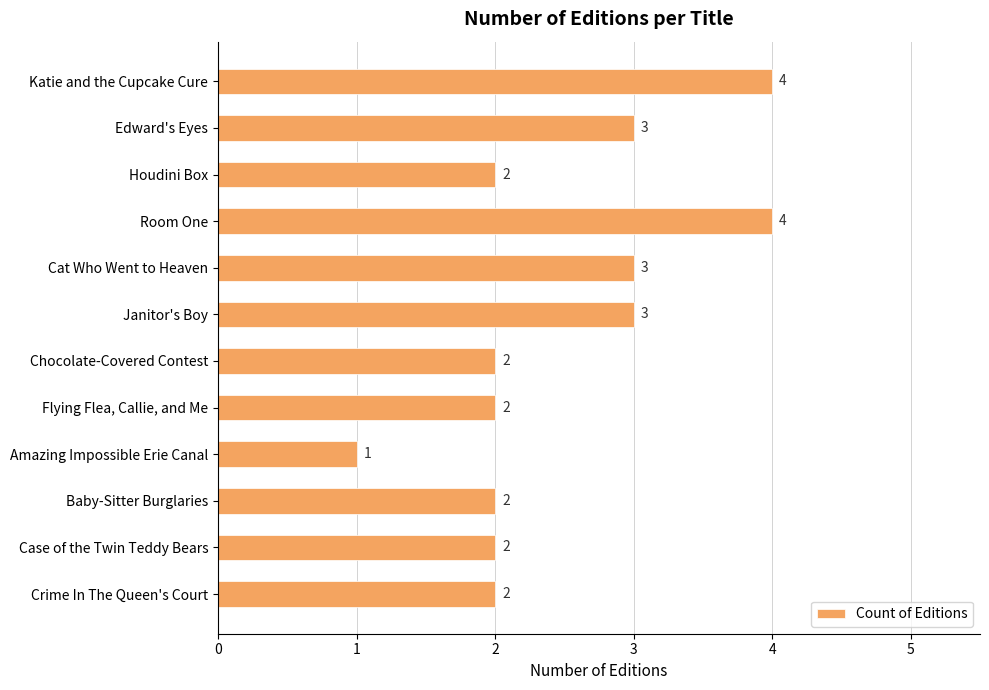

Between Amazing Impossible Erie Canal and Chocolate-Covered Contest, which is larger?

Chocolate-Covered Contest